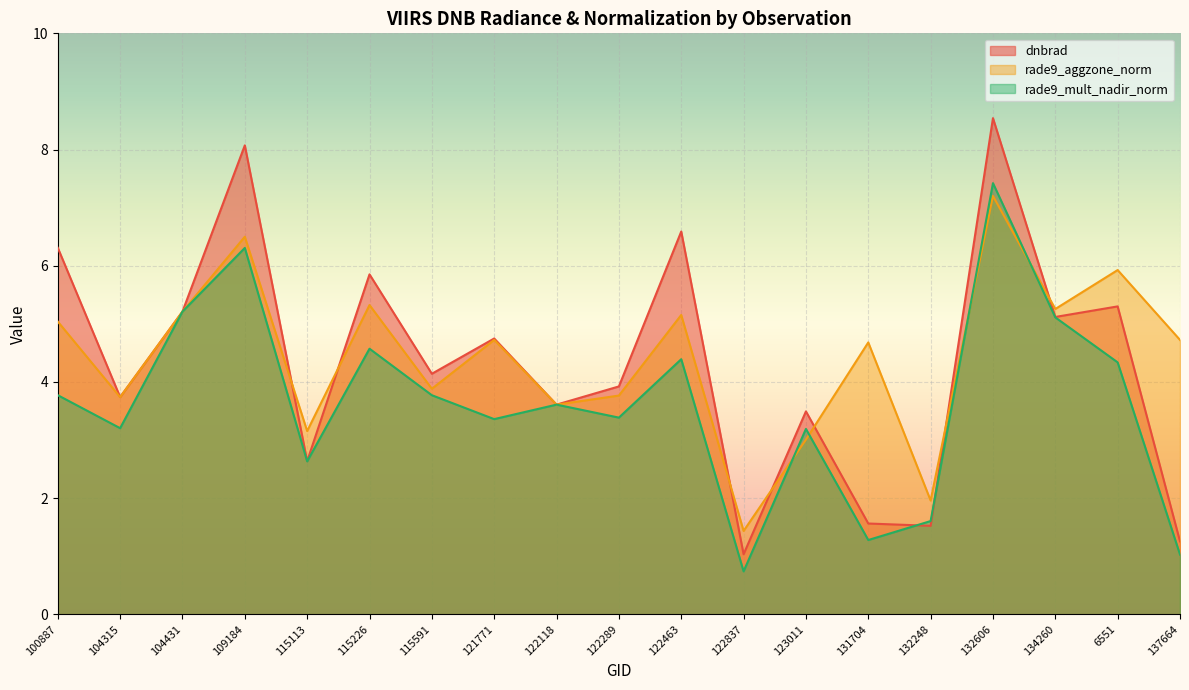

What is the label of the 13th point from the left?

123011